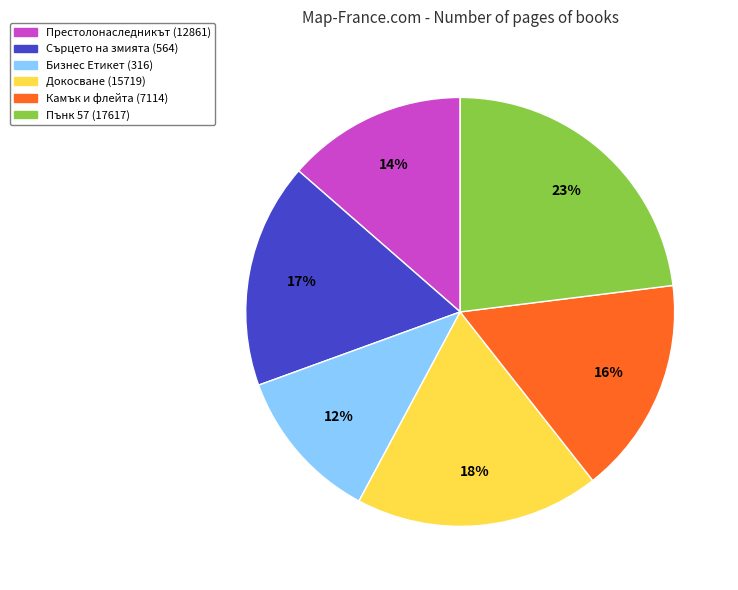

Approximately how many times larger is the value at Докосване (15719) compared to Сърцето на змията (564)?

1.1